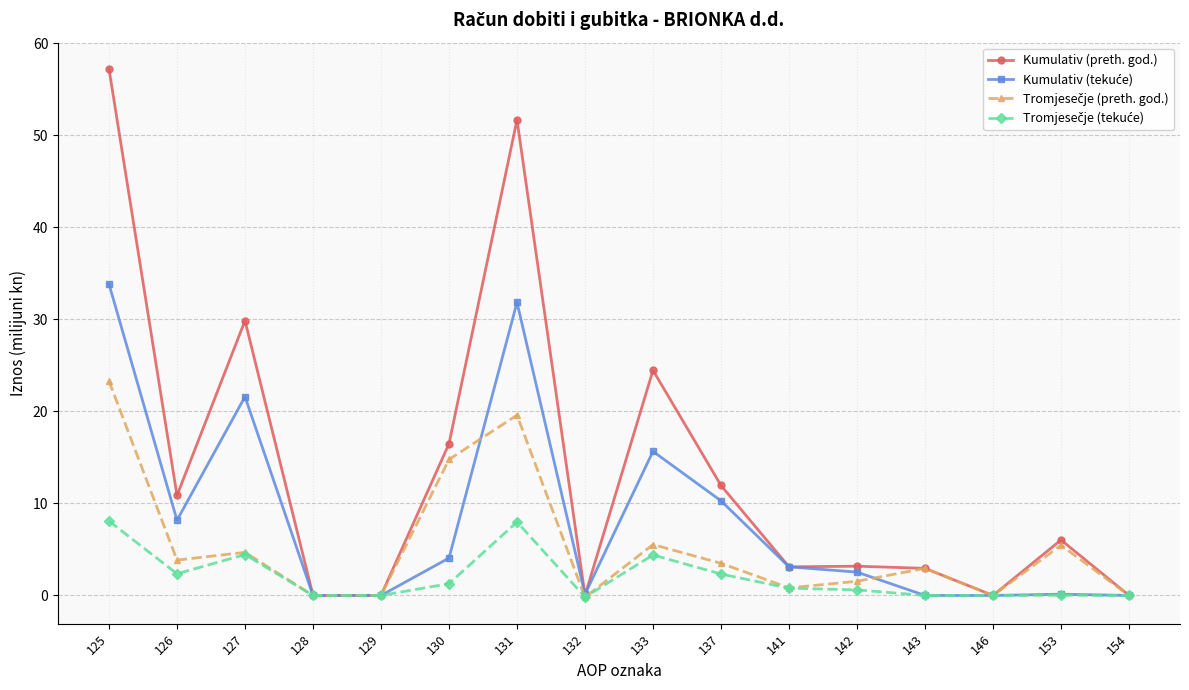

What is the maximum value shown in the chart?

57.2